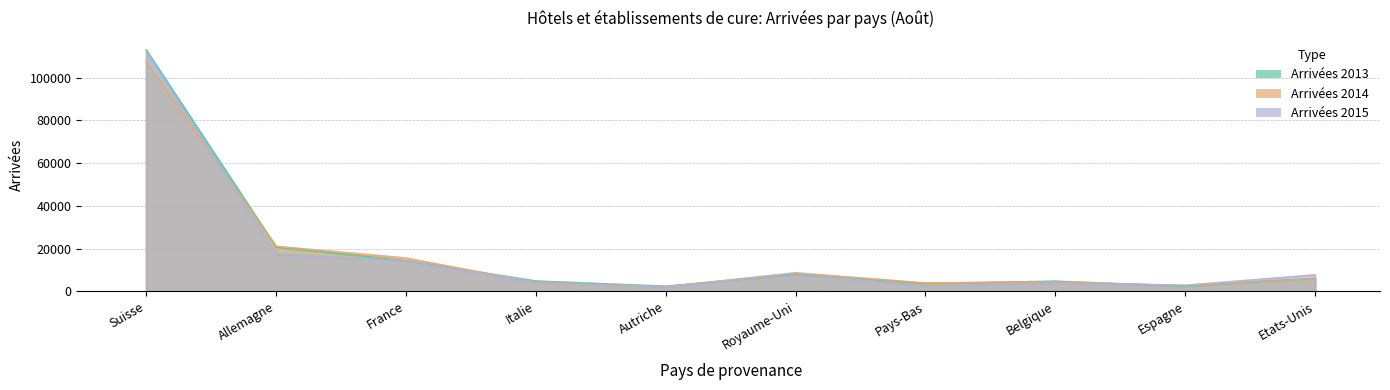

What is the difference between the maximum and minimum values in the Arrivées 2014 series?

105618